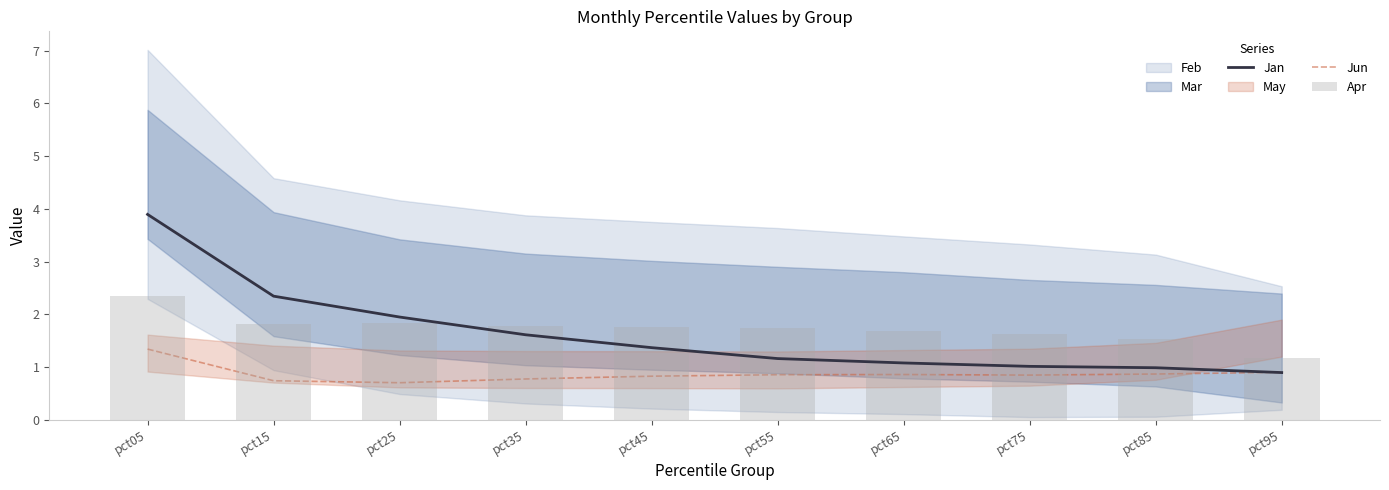

At which label is Jun closest to 1?

pct95